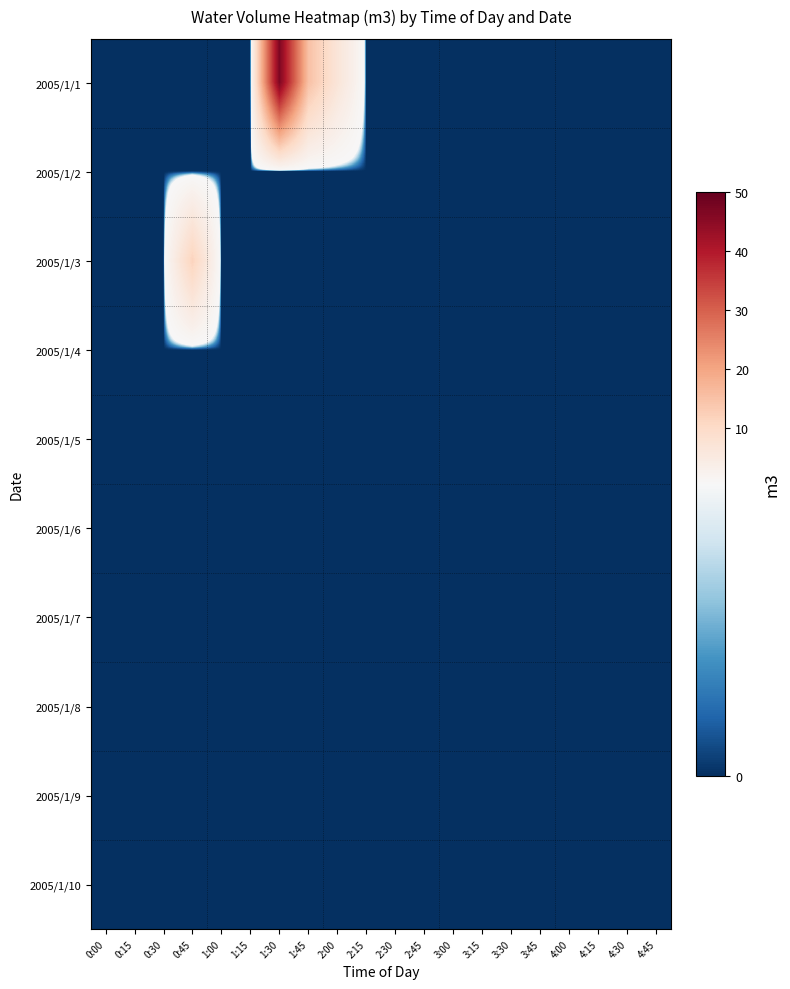

Reading left to right, what are all the values shown in this chart?

2005/1/1: 0:00=0.0	0:15=0.0	0:30=0.0	0:45=0.0	1:00=0.0	1:15=0.0	1:30=46.9	1:45=15.1	2:00=6.7	2:15=0.0	2:30=0.0	2:45=0.0	3:00=0.0	3:15=0.0	3:30=0.0	3:45=0.0	4:00=0.0	4:15=0.0	4:30=0.0	4:45=0.0
2005/1/2: 0:00=0.0	0:15=0.0	0:30=0.0	0:45=0.0	1:00=0.0	1:15=0.0	1:30=0.0	1:45=0.0	2:00=0.0	2:15=0.0	2:30=0.0	2:45=0.0	3:00=0.0	3:15=0.0	3:30=0.0	3:45=0.0	4:00=0.0	4:15=0.0	4:30=0.0	4:45=0.0
2005/1/3: 0:00=0.0	0:15=0.0	0:30=0.0	0:45=11.7	1:00=0.0	1:15=0.0	1:30=0.0	1:45=0.0	2:00=0.0	2:15=0.0	2:30=0.0	2:45=0.0	3:00=0.0	3:15=0.0	3:30=0.0	3:45=0.0	4:00=0.0	4:15=0.0	4:30=0.0	4:45=0.0
2005/1/4: 0:00=0.0	0:15=0.0	0:30=0.0	0:45=0.0	1:00=0.0	1:15=0.0	1:30=0.0	1:45=0.0	2:00=0.0	2:15=0.0	2:30=0.0	2:45=0.0	3:00=0.0	3:15=0.0	3:30=0.0	3:45=0.0	4:00=0.0	4:15=0.0	4:30=0.0	4:45=0.0
2005/1/5: 0:00=0.0	0:15=0.0	0:30=0.0	0:45=0.0	1:00=0.0	1:15=0.0	1:30=0.0	1:45=0.0	2:00=0.0	2:15=0.0	2:30=0.0	2:45=0.0	3:00=0.0	3:15=0.0	3:30=0.0	3:45=0.0	4:00=0.0	4:15=0.0	4:30=0.0	4:45=0.0
2005/1/6: 0:00=0.0	0:15=0.0	0:30=0.0	0:45=0.0	1:00=0.0	1:15=0.0	1:30=0.0	1:45=0.0	2:00=0.0	2:15=0.0	2:30=0.0	2:45=0.0	3:00=0.0	3:15=0.0	3:30=0.0	3:45=0.0	4:00=0.0	4:15=0.0	4:30=0.0	4:45=0.0
2005/1/7: 0:00=0.0	0:15=0.0	0:30=0.0	0:45=0.0	1:00=0.0	1:15=0.0	1:30=0.0	1:45=0.0	2:00=0.0	2:15=0.0	2:30=0.0	2:45=0.0	3:00=0.0	3:15=0.0	3:30=0.0	3:45=0.0	4:00=0.0	4:15=0.0	4:30=0.0	4:45=0.0
2005/1/8: 0:00=0.0	0:15=0.0	0:30=0.0	0:45=0.0	1:00=0.0	1:15=0.0	1:30=0.0	1:45=0.0	2:00=0.0	2:15=0.0	2:30=0.0	2:45=0.0	3:00=0.0	3:15=0.0	3:30=0.0	3:45=0.0	4:00=0.0	4:15=0.0	4:30=0.0	4:45=0.0
2005/1/9: 0:00=0.0	0:15=0.0	0:30=0.0	0:45=0.0	1:00=0.0	1:15=0.0	1:30=0.0	1:45=0.0	2:00=0.0	2:15=0.0	2:30=0.0	2:45=0.0	3:00=0.0	3:15=0.0	3:30=0.0	3:45=0.0	4:00=0.0	4:15=0.0	4:30=0.0	4:45=0.0
2005/1/10: 0:00=0.0	0:15=0.0	0:30=0.0	0:45=0.0	1:00=0.0	1:15=0.0	1:30=0.0	1:45=0.0	2:00=0.0	2:15=0.0	2:30=0.0	2:45=0.0	3:00=0.0	3:15=0.0	3:30=0.0	3:45=0.0	4:00=0.0	4:15=0.0	4:30=0.0	4:45=0.0